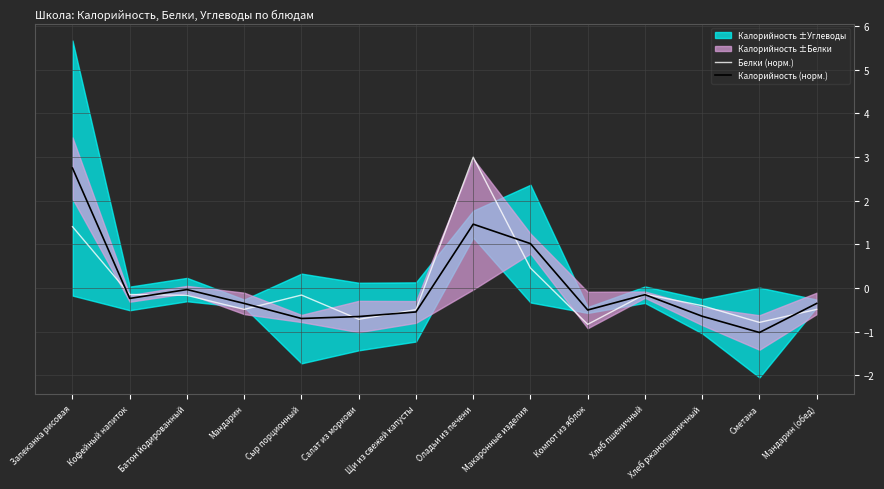

How many intersections are there between Калорийность (норм.) and Белки (норм.)?

8